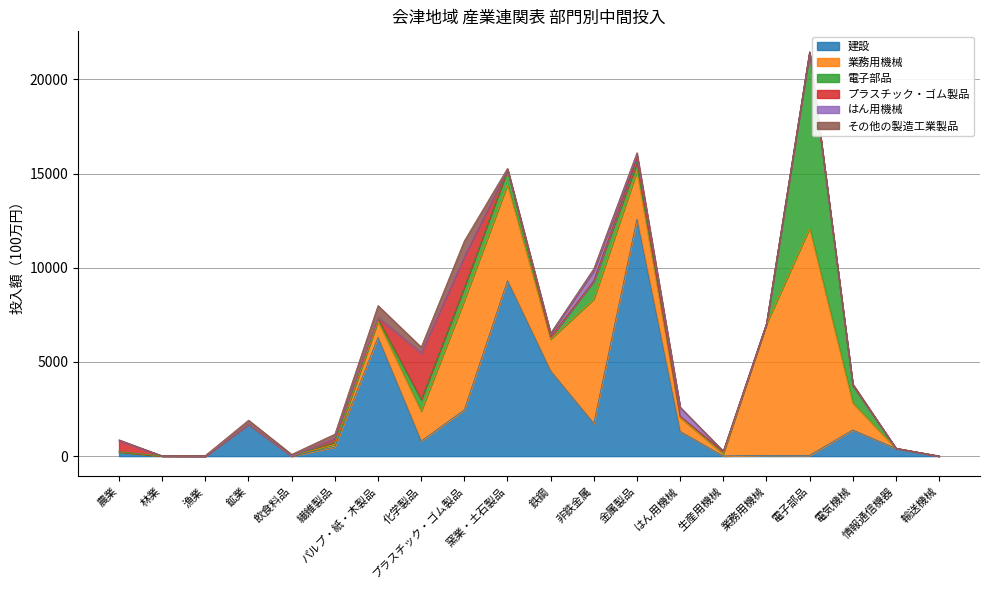

What is the label of the 13th point from the left?

金属製品